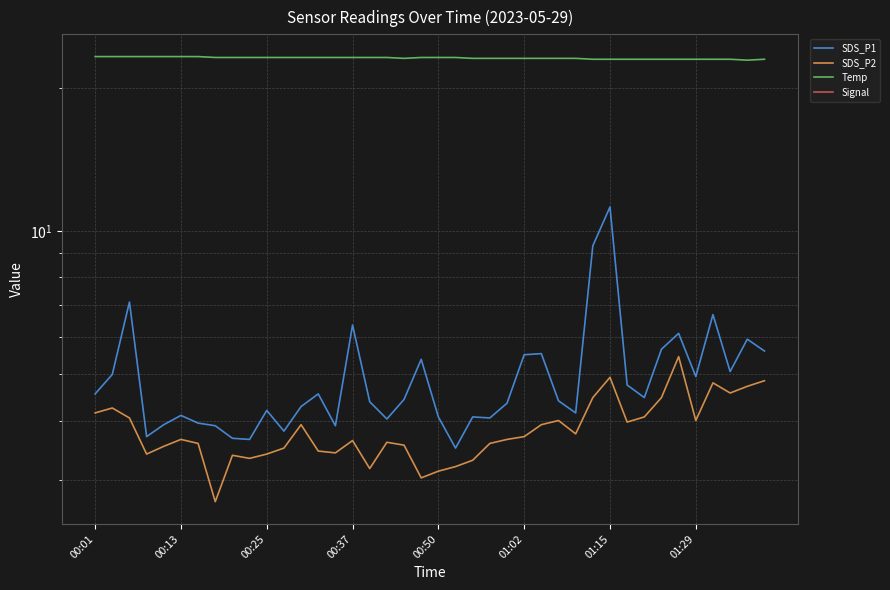

At which label does Temp first exceed 23?

00:01